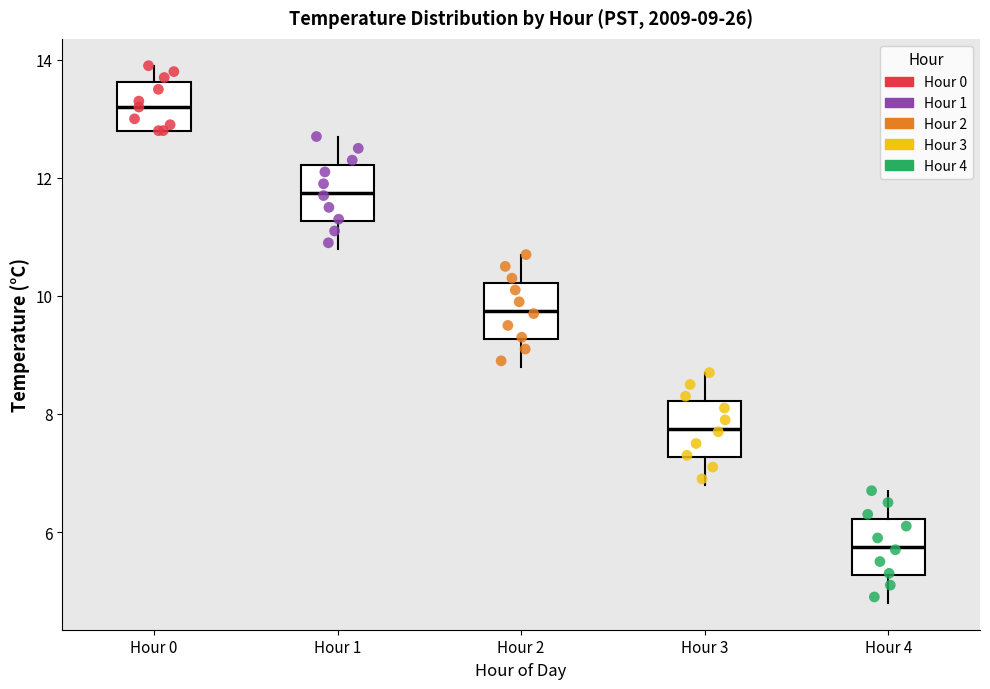

Which box's median line is the highest?

Hour 0